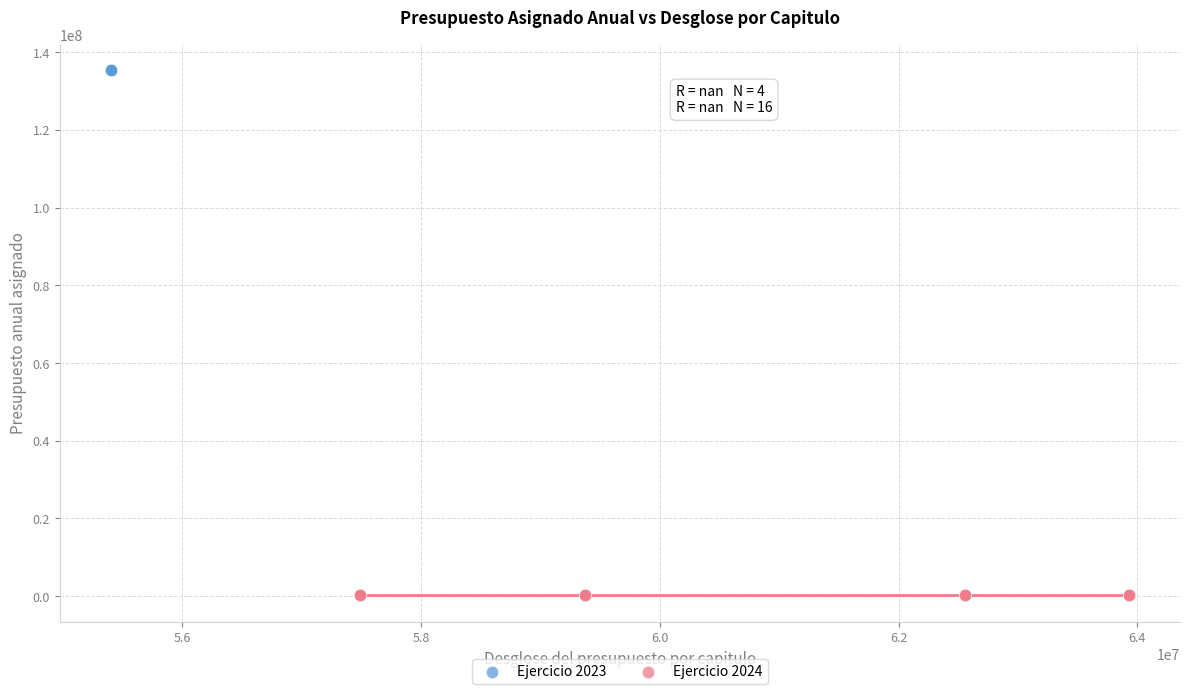

Which series contains the lowest Y value?

Ejercicio 2024